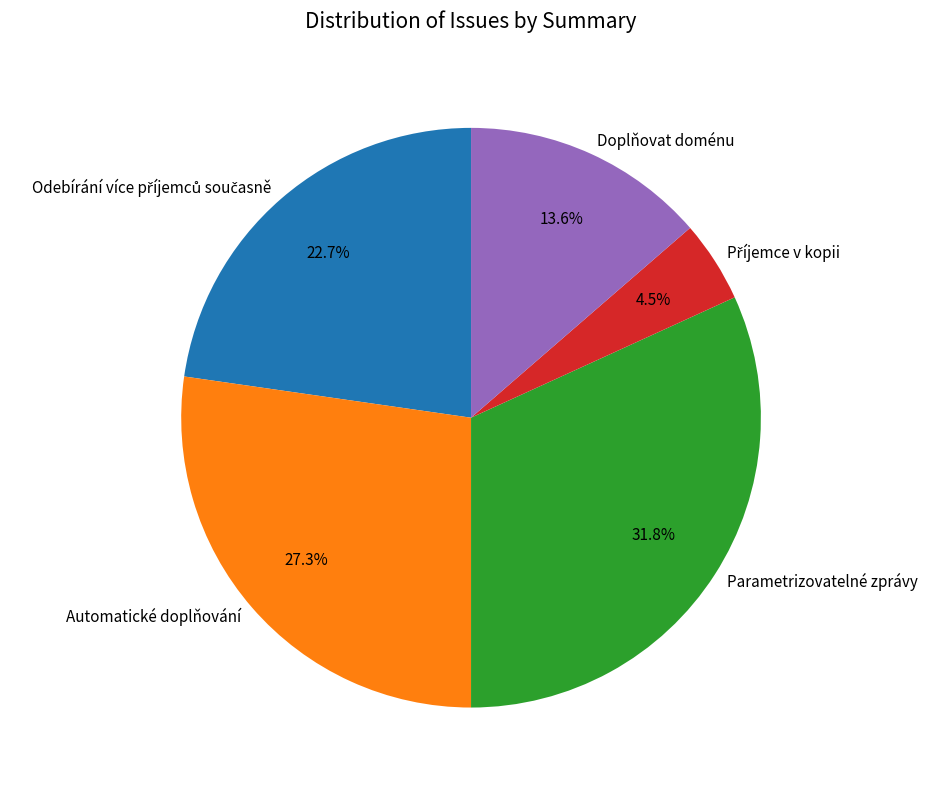

Is there a majority slice in this chart?

No